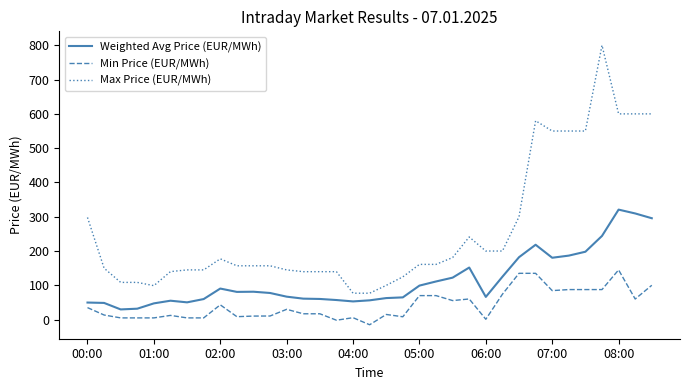

Rank the series by their maximum value, from highest to lowest.

Max Price (EUR/MWh), Weighted Avg Price (EUR/MWh), Min Price (EUR/MWh)